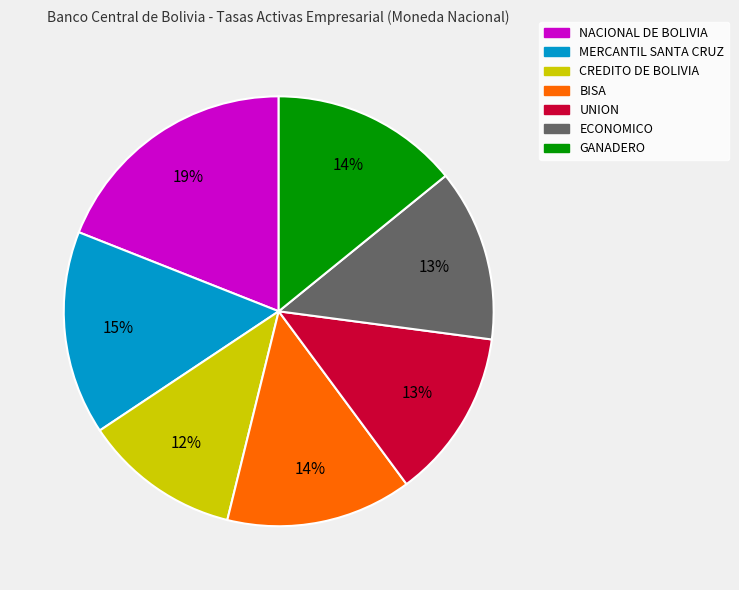

Does ECONOMICO represent more than half of the total?

No